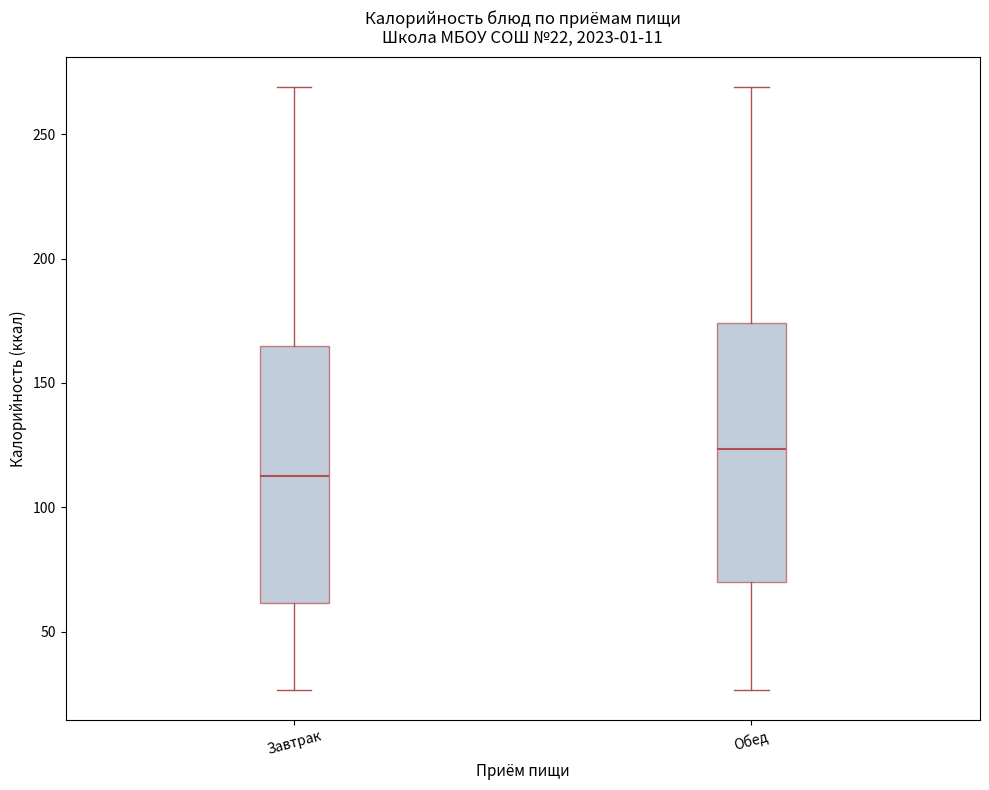

Which box has the highest median line?

Обед